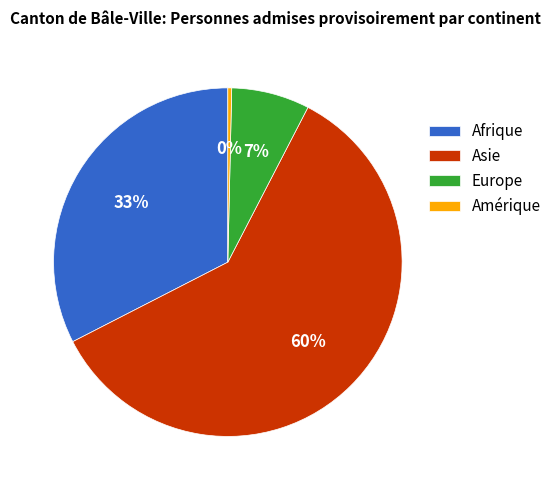

Which slice is the smallest?

Amérique